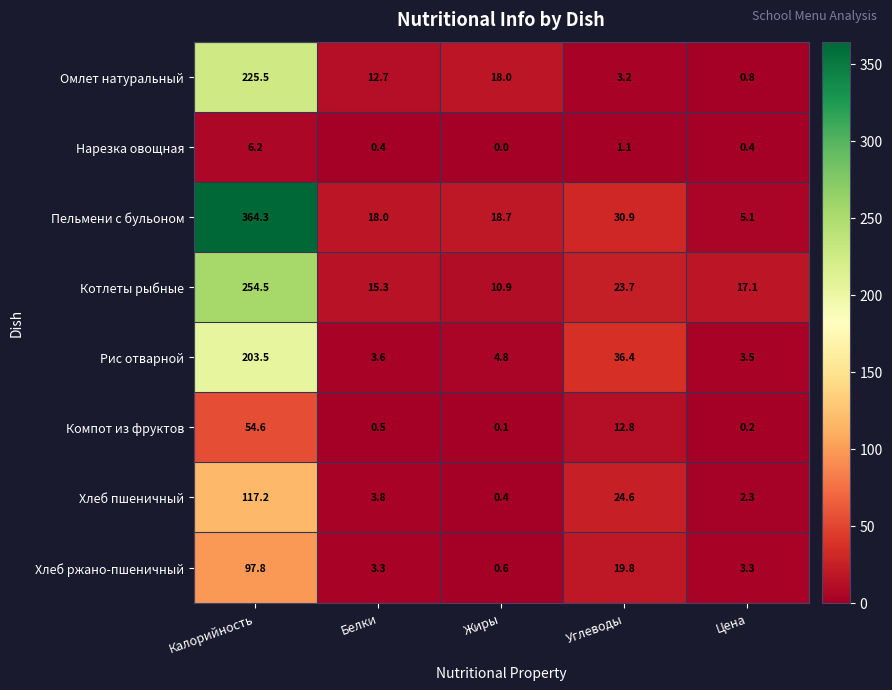

What is the highest value of the Компот из фруктов series?

54.6